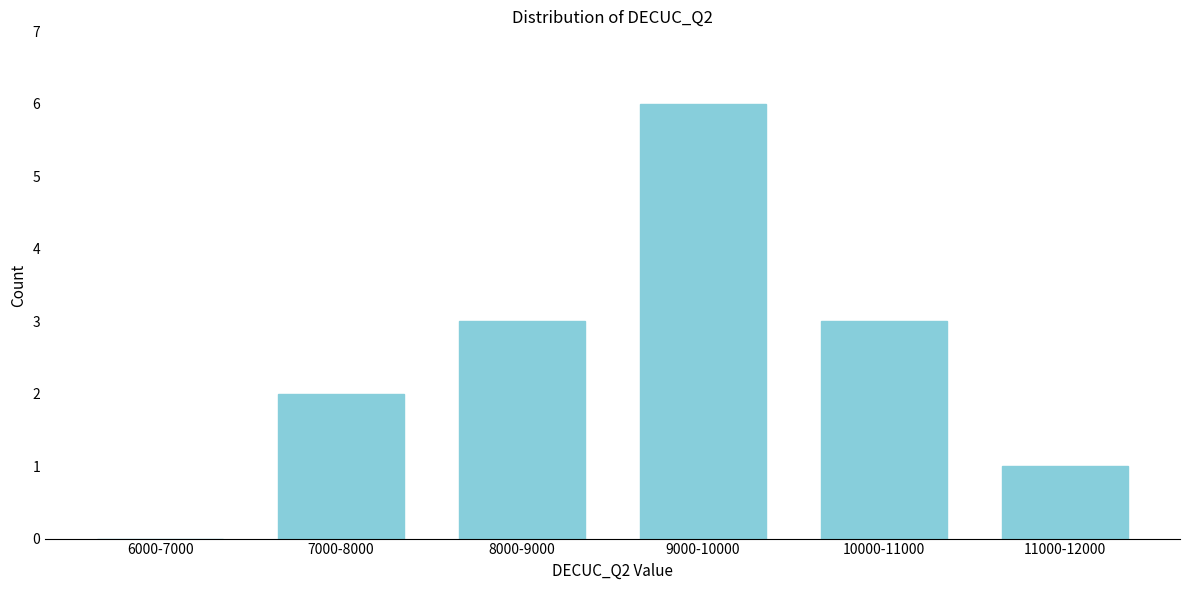

Reading right to left, extract all data points from this chart.

11000-12000=1	10000-11000=3	9000-10000=6	8000-9000=3	7000-8000=2	6000-7000=0